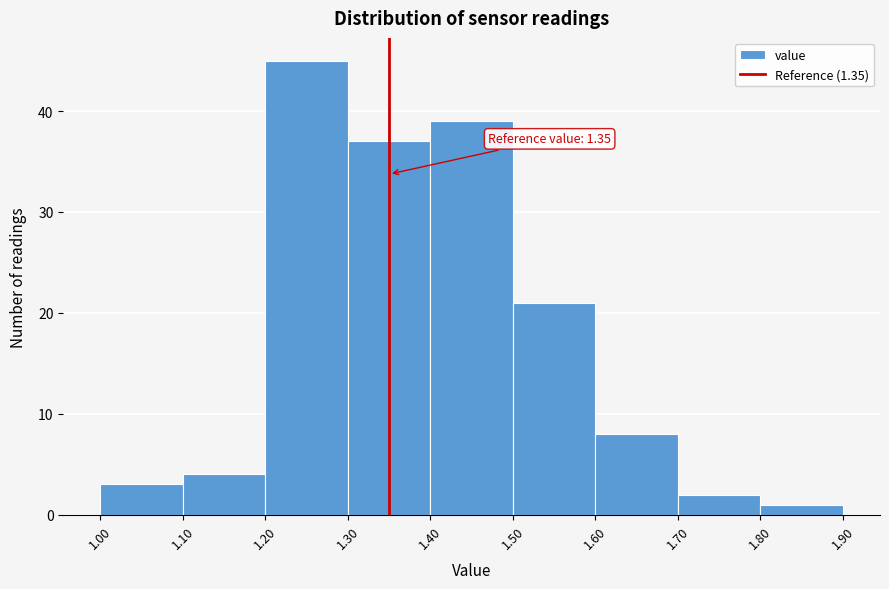

Over which range of the x-axis is the bar tallest?

1.20 to 1.30